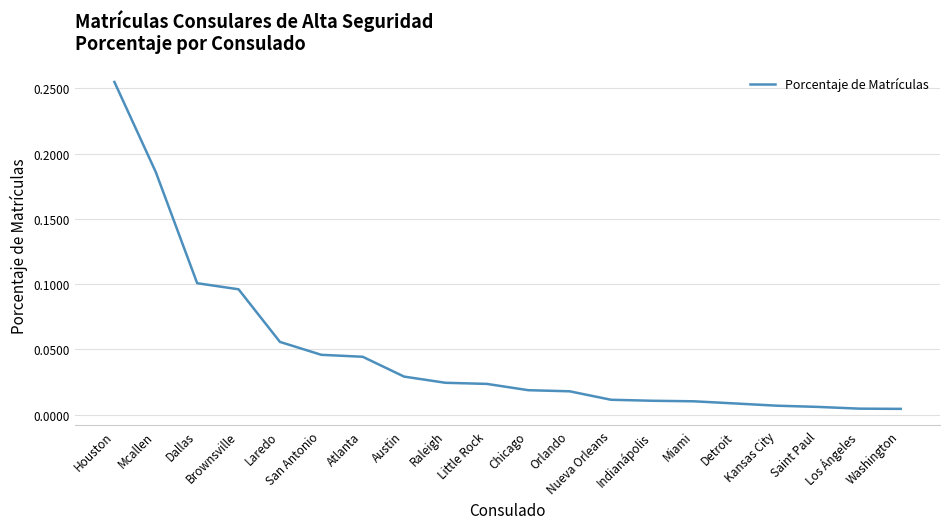

Reading left to right, transcribe all the data shown in this chart.

Houston=0.3	Mcallen=0.2	Dallas=0.1	Brownsville=0.1	Laredo=0.1	San Antonio=0.0	Atlanta=0.0	Austin=0.0	Raleigh=0.0	Little Rock=0.0	Chicago=0.0	Orlando=0.0	Nueva Orleans=0.0	Indianápolis=0.0	Miami=0.0	Detroit=0.0	Kansas City=0.0	Saint Paul=0.0	Los Ángeles=0.0	Washington=0.0